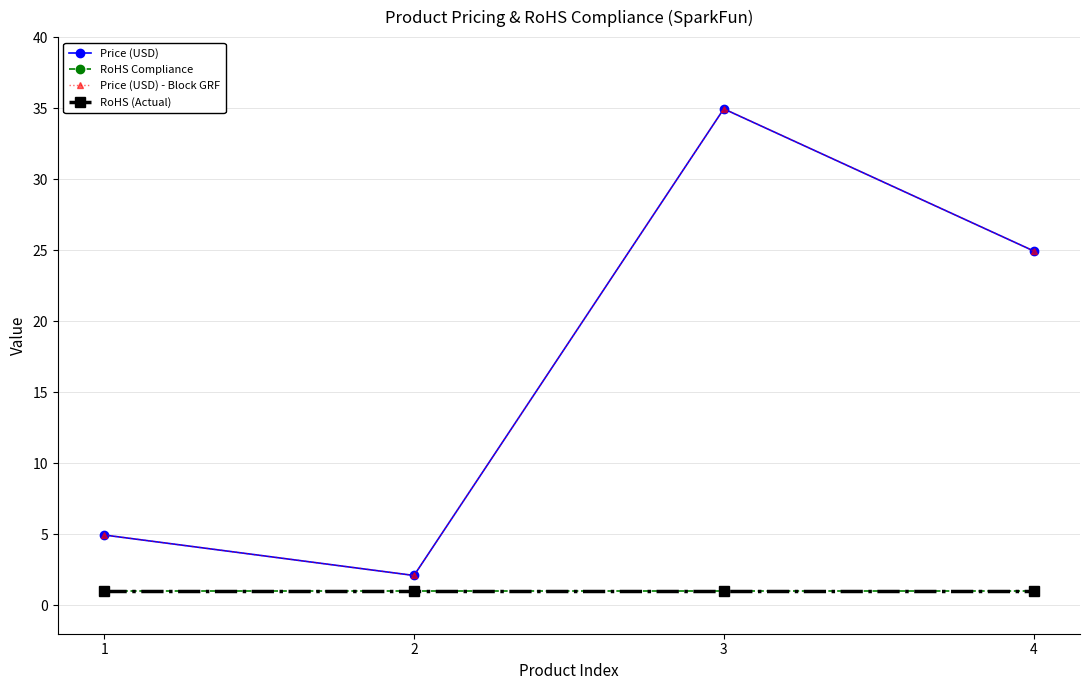

Which series has the largest range (max minus min)?

Price (USD)